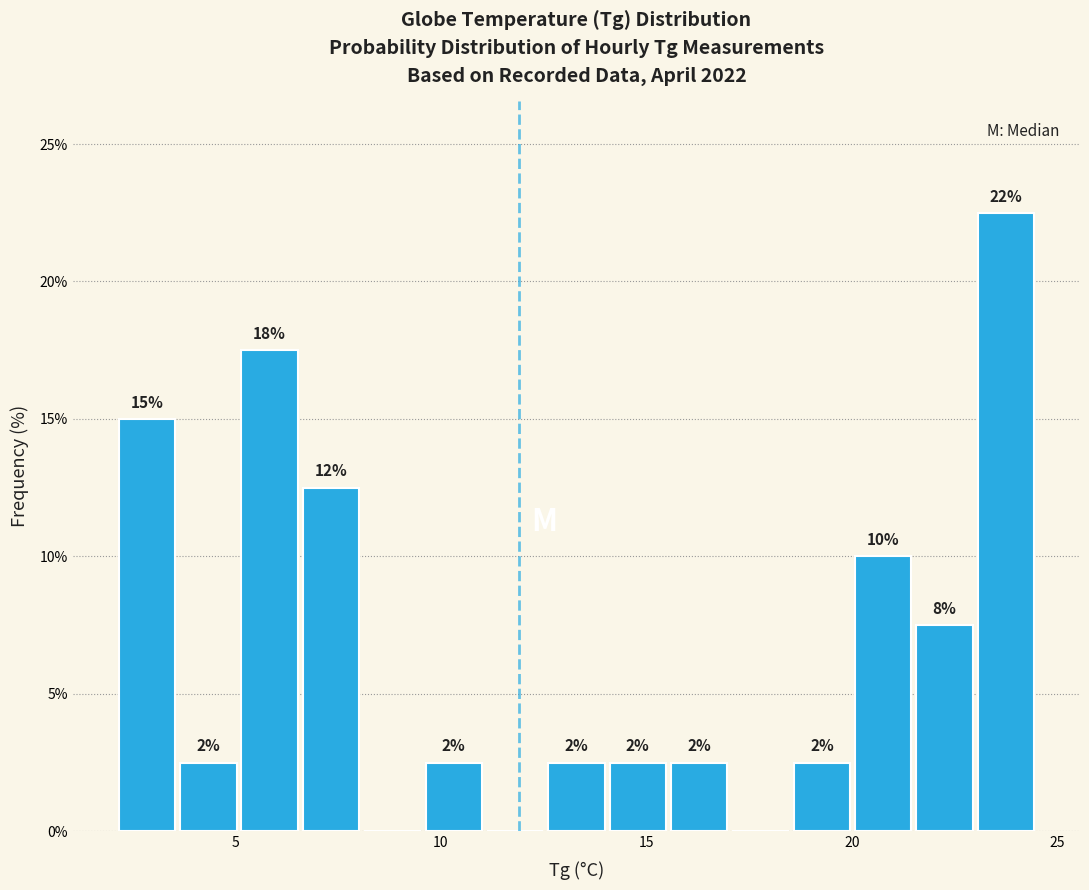

Around what value on the x-axis is the tallest bar? Give the approximate position of its centre, as read against the axis.

24.0